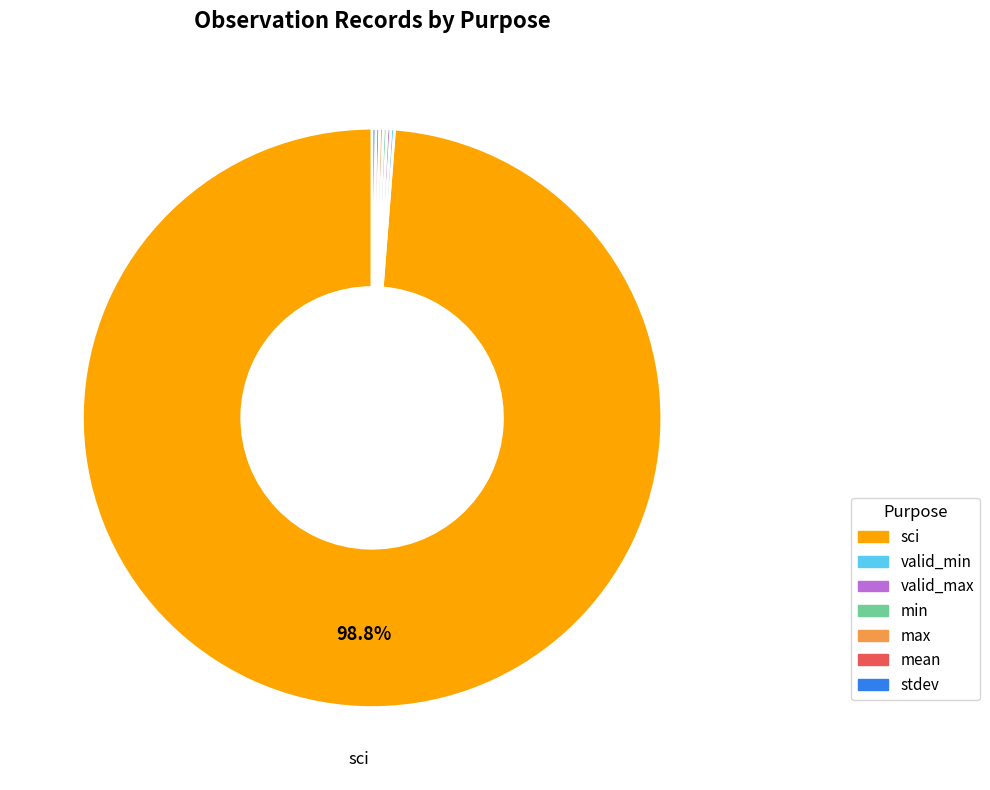

Which slice is the largest?

sci